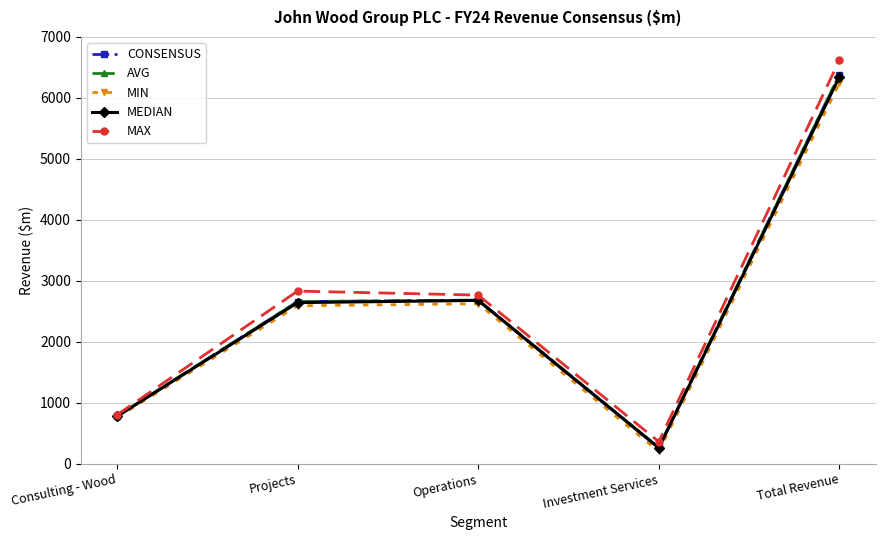

What is the approximate value of CONSENSUS at Operations?

2682.6